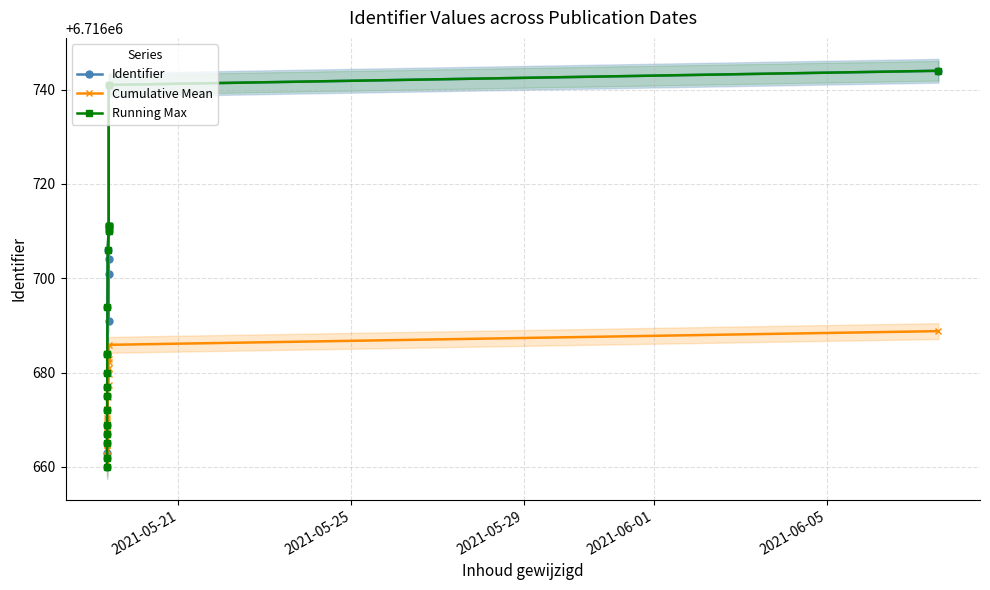

How many intersections are there between Cumulative Mean and Identifier?

2